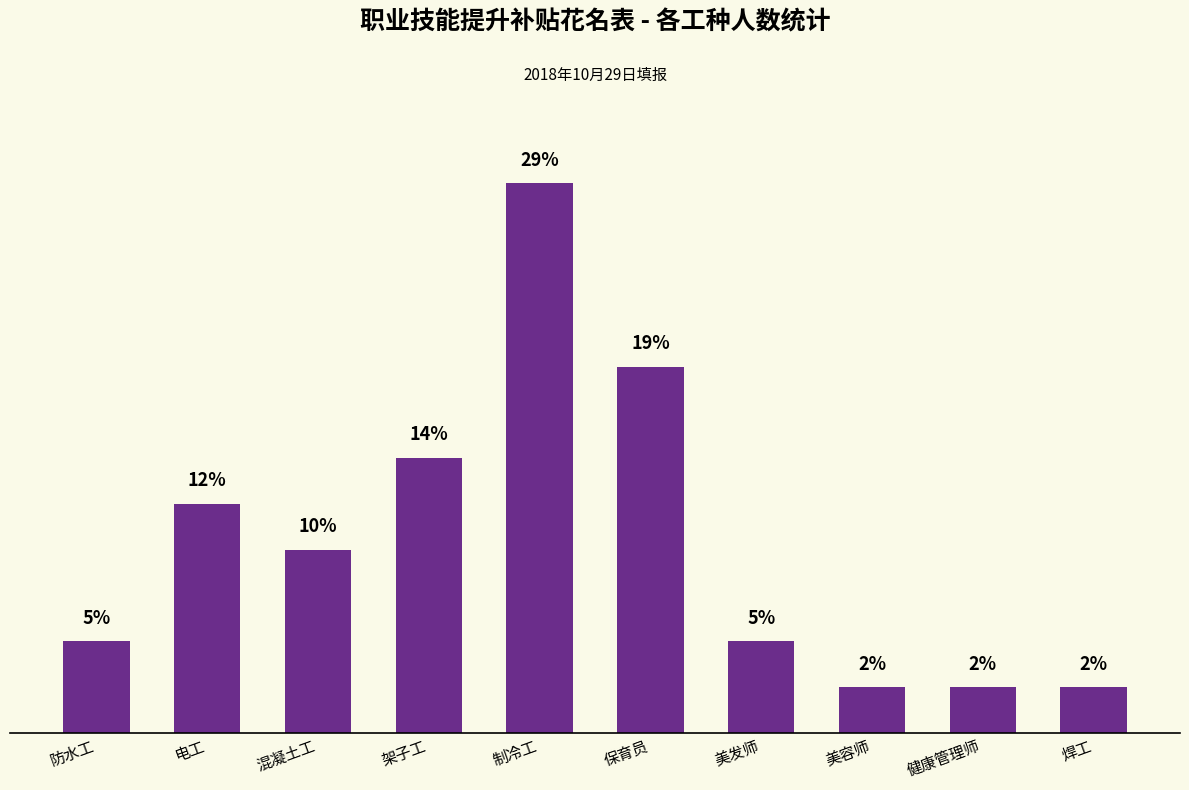

Where does the data first go above 4?

电工